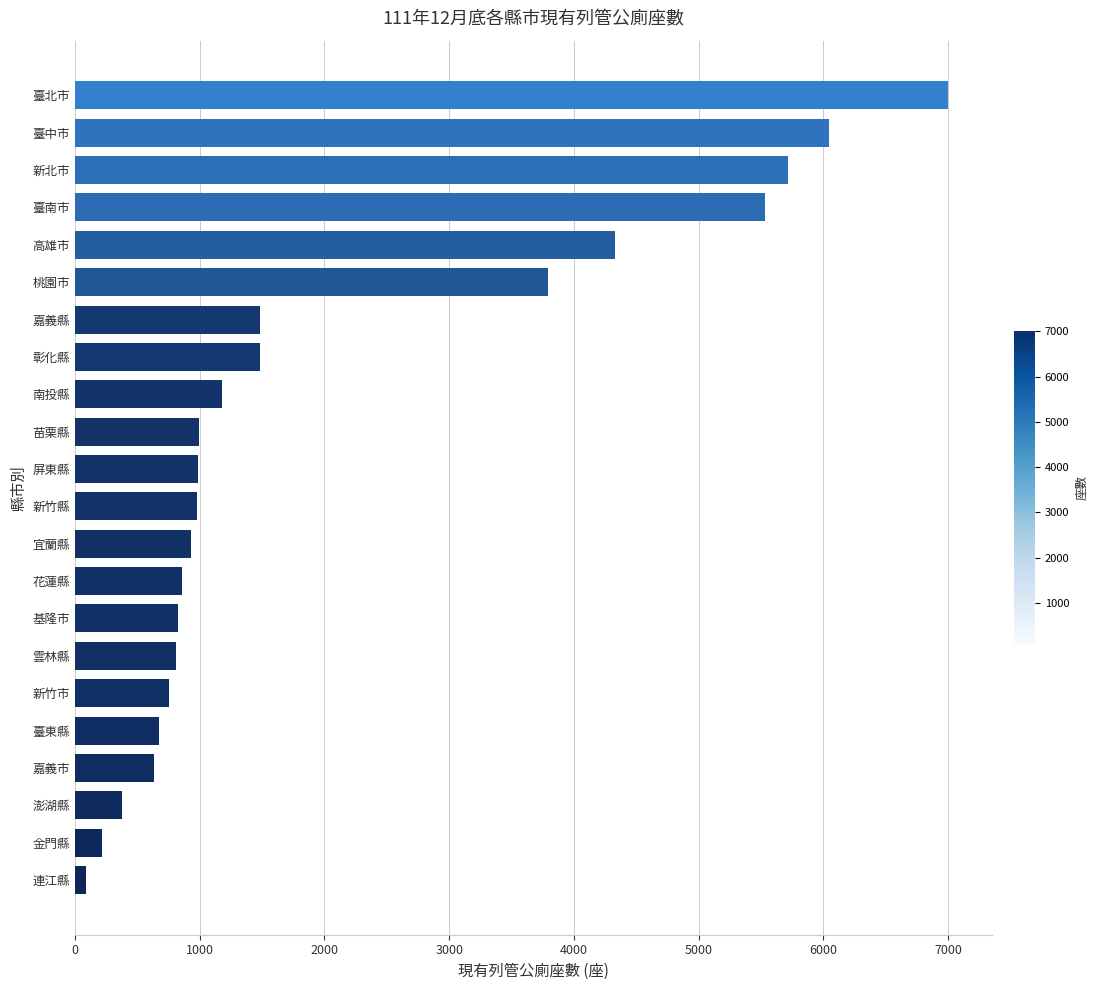

How many series are shown in this chart?

1